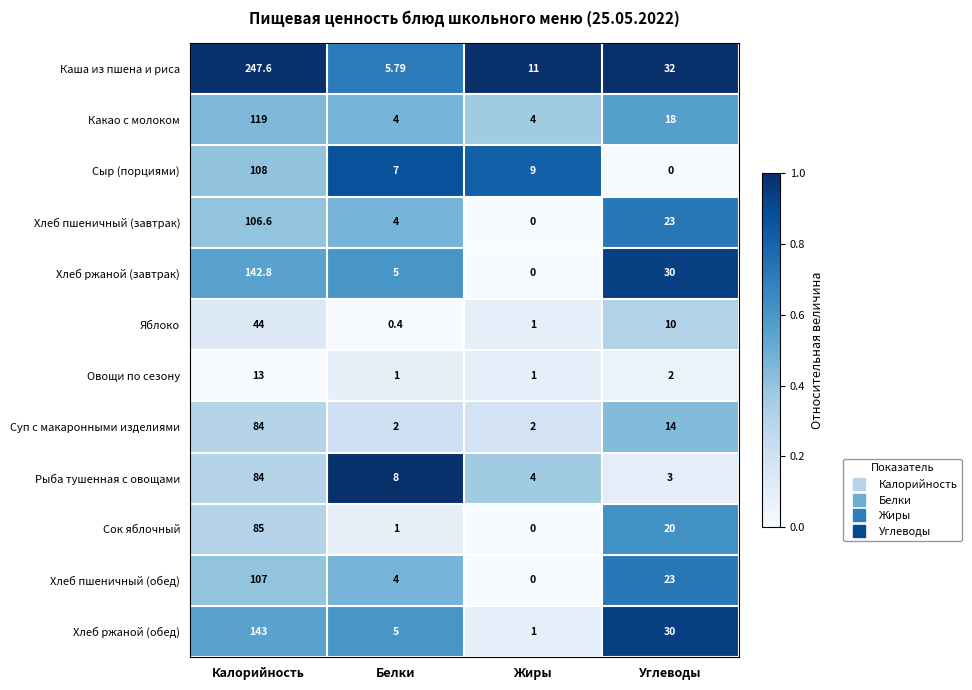

At which category is the sum across all series the highest?

Калорийность